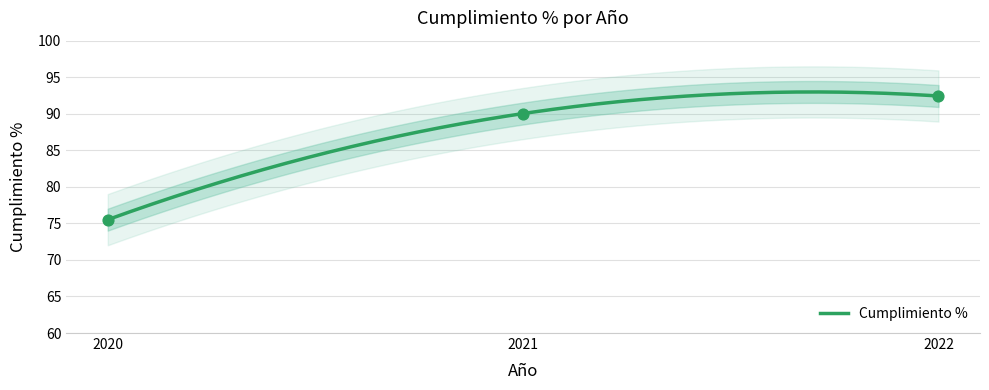

What is the ratio of the value at 2021 to the value at 2020?

1.2